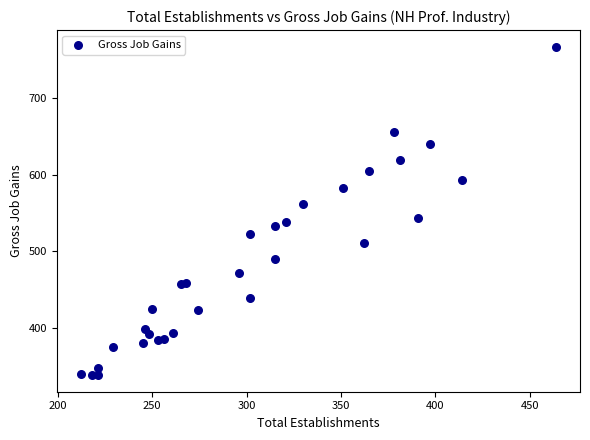

What is the range of Y values (max minus min)?

429